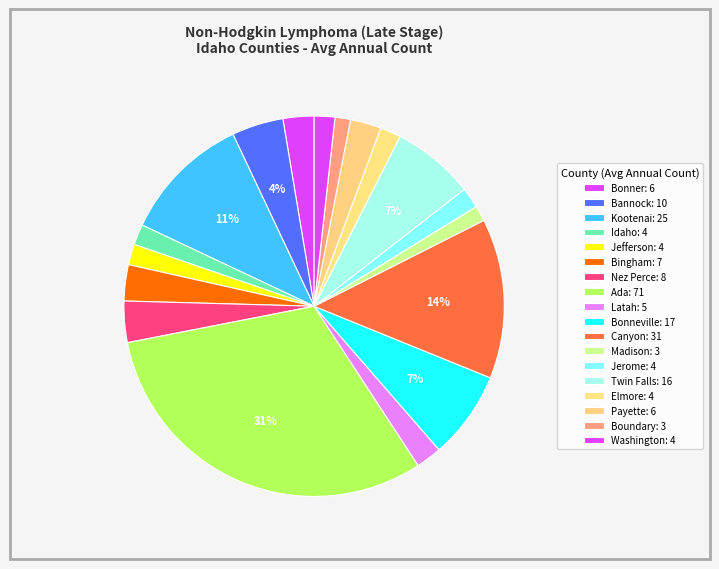

To the nearest percent, what is the difference between the Kootenai and Bingham slice percentages?

8%